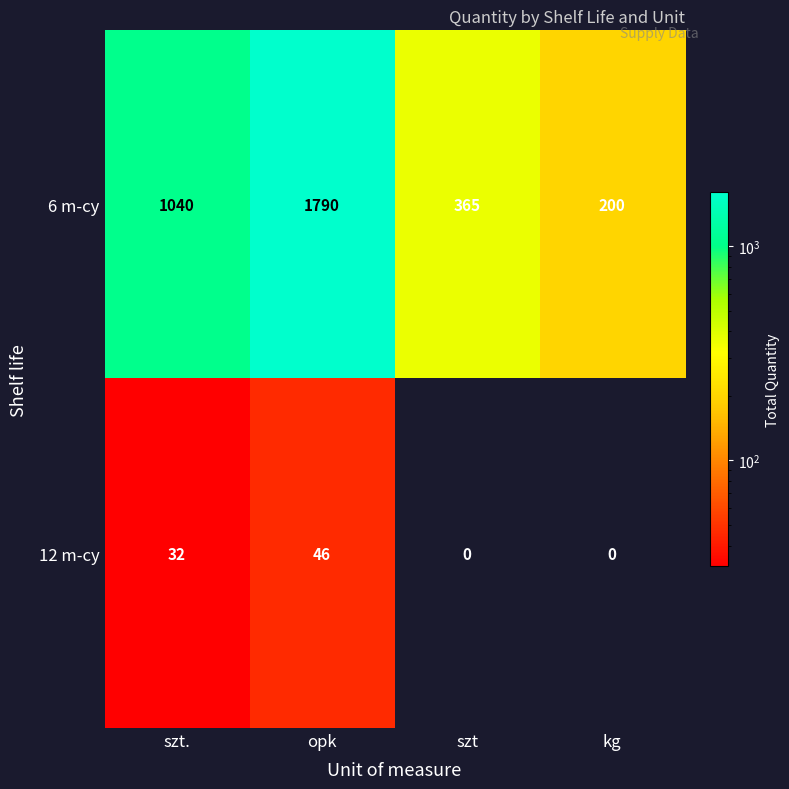

Count the 6 m-cy values in the range 365 to 1790.

3